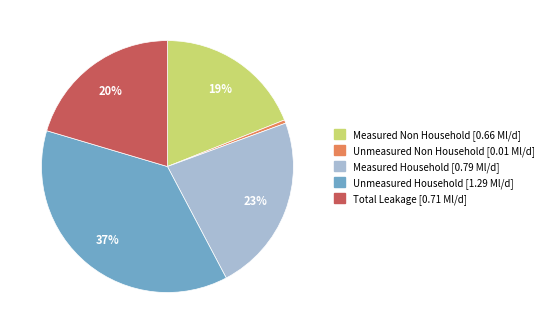

To the nearest percent, what is the difference between the largest and smallest slice percentages?

37%